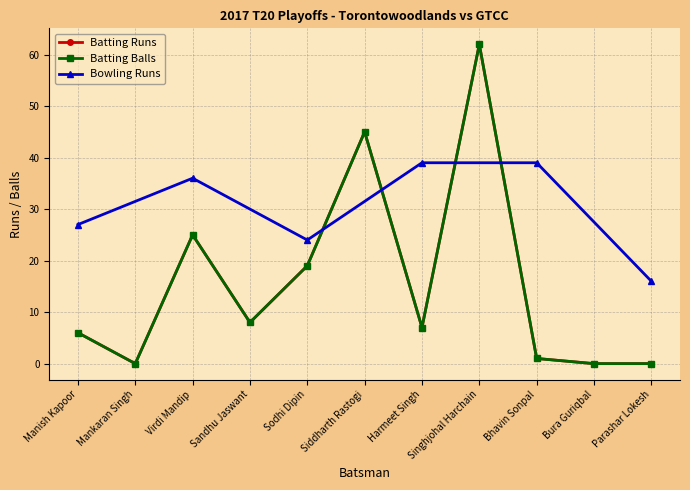

What is the sum of the Torontowoodlands Batting Runs values at Manish Kapoor and Virdi Mandip?

31